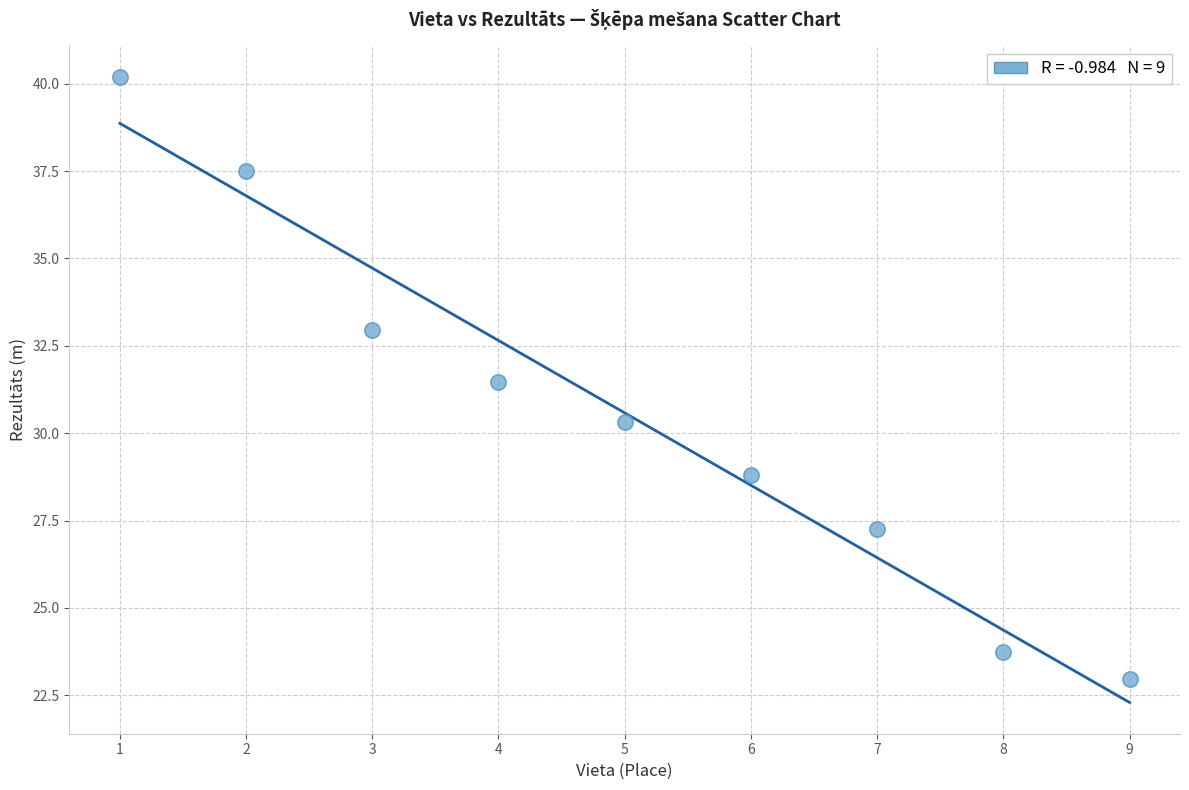

What is the range of X values (max minus min)?

8.0